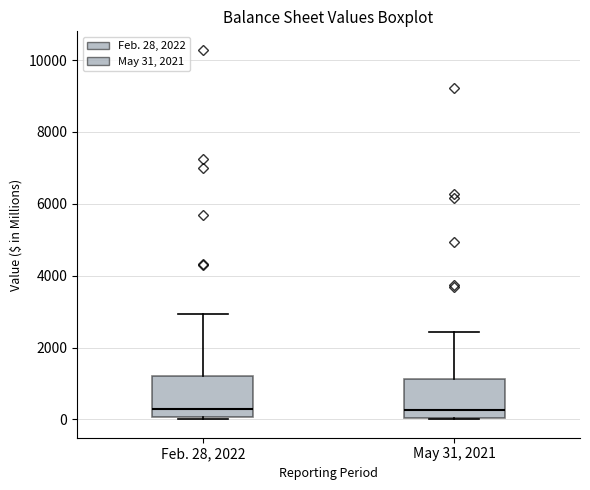

Reading left to right, transcribe this box plot: for each box, give where its median line is, the range the box spans, and where its two whiskers end, as read against the y-axis. The values are not printed on the chart, so give them approximately, as read against the axis.

Feb. 28, 2022: median 200, box 0 to 1200, whiskers 0 (just below the box's lower edge) to 3000
May 31, 2021: median 200, box 0 to 1200, whiskers 0 to 2400